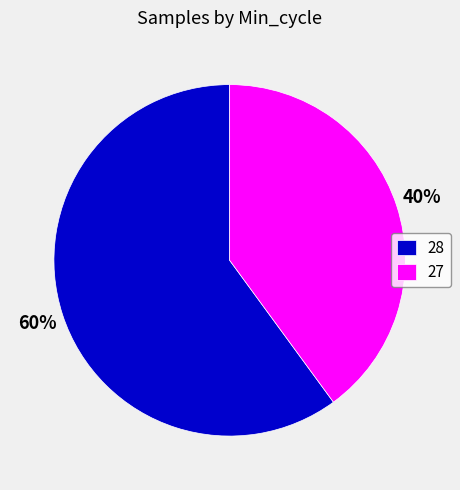

Between 28 and 27, which is larger?

28